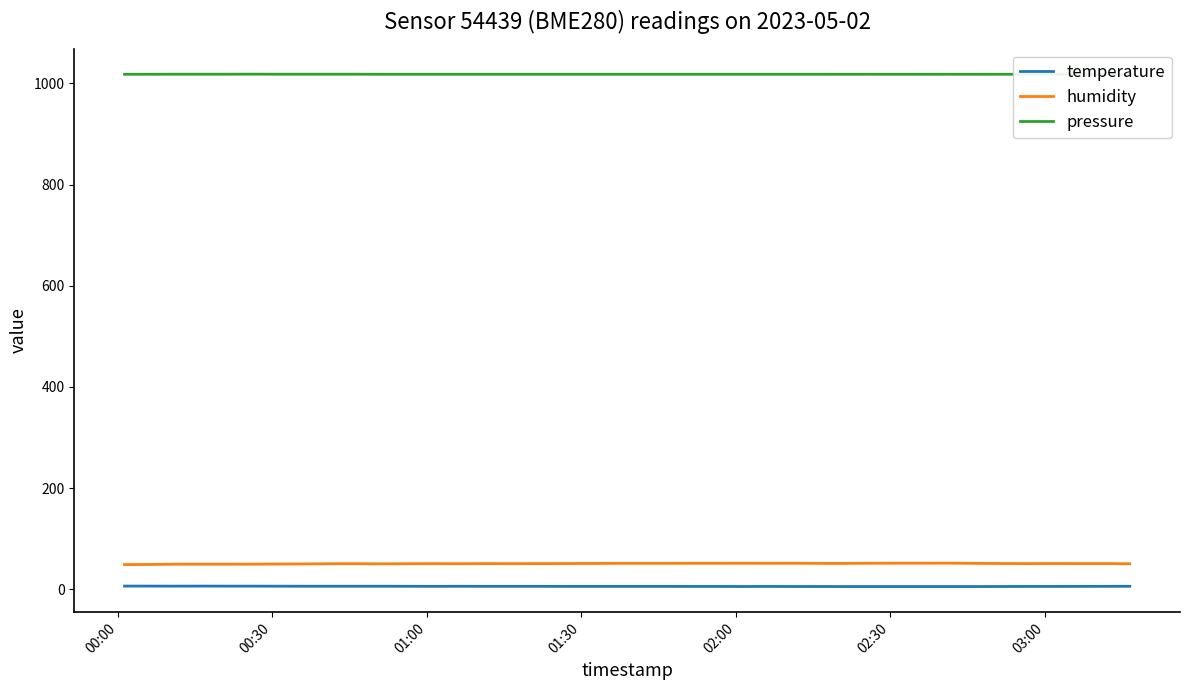

Which series has the largest total across all categories?

pressure